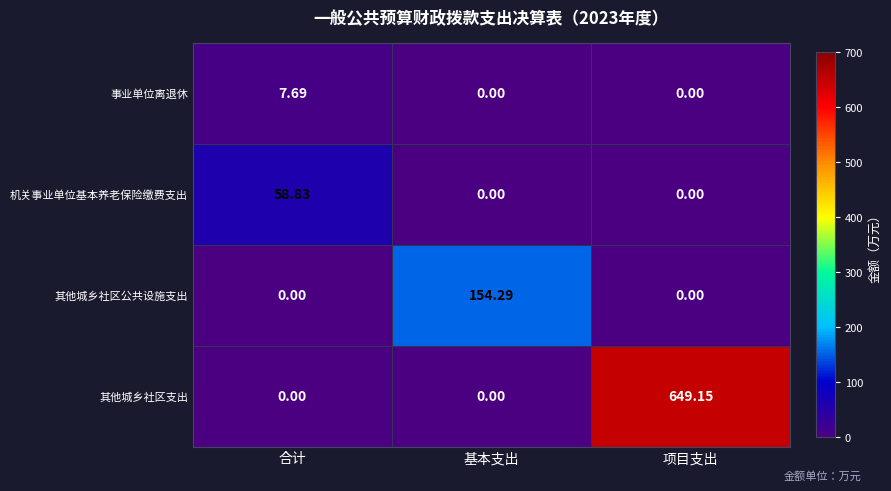

List the series in order of their peak value, highest first.

其他城乡社区支出, 其他城乡社区公共设施支出, 机关事业单位基本养老保险缴费支出, 事业单位离退休